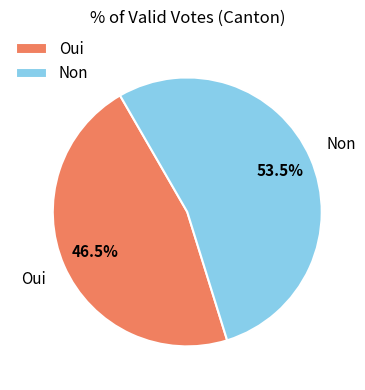

How many slices are in this pie chart?

2